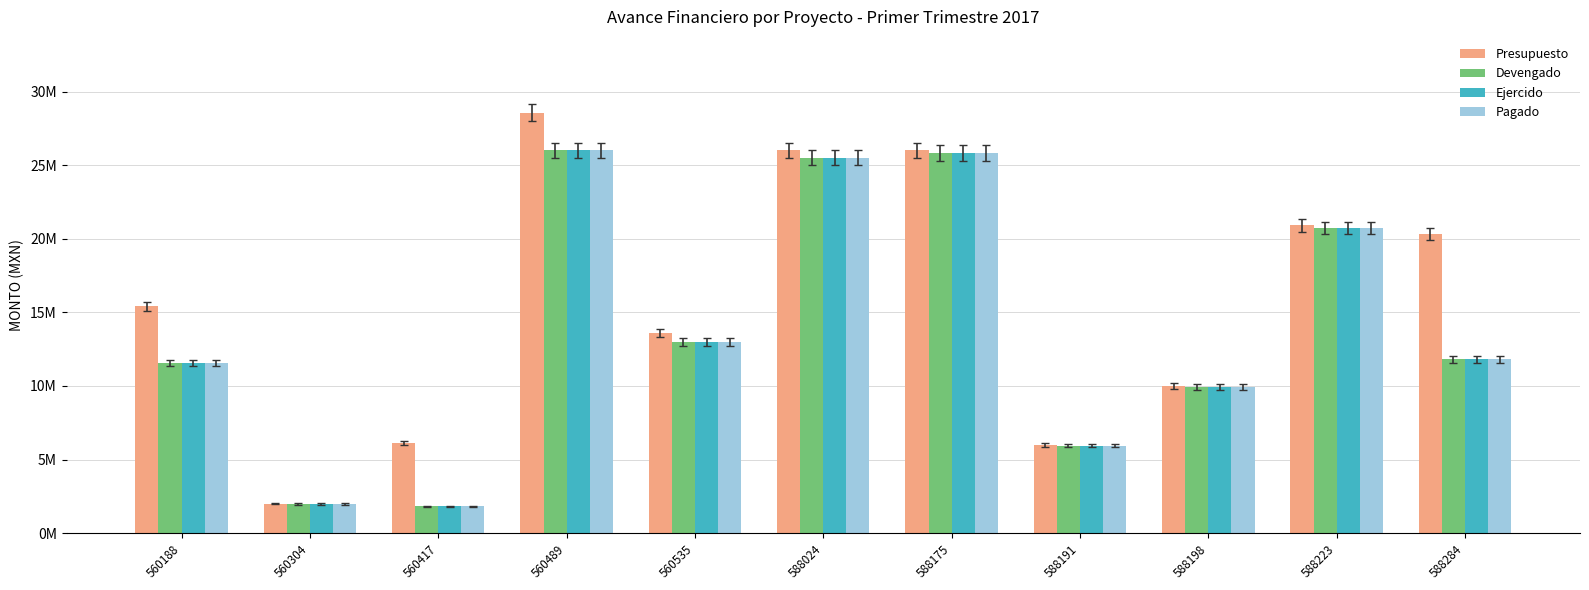

At which category is the sum across all series the highest?

560489